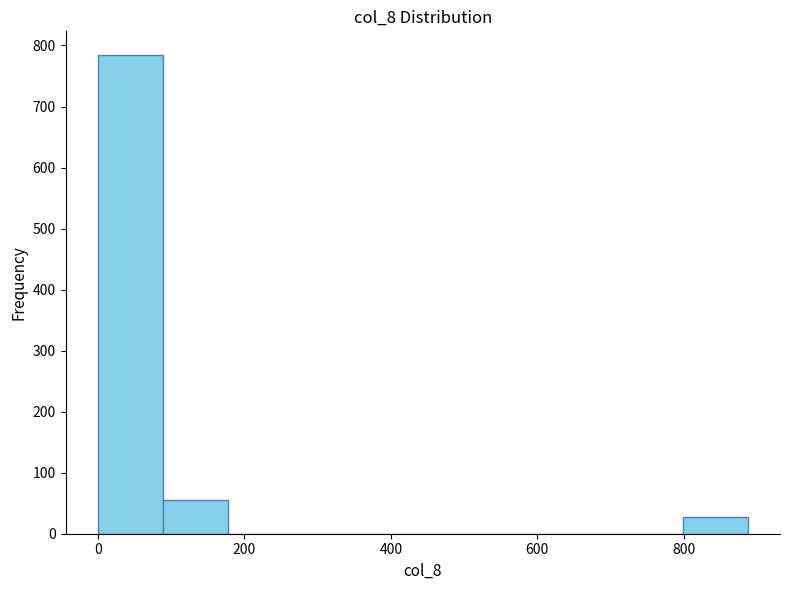

Reading left to right, list every bar in this chart as the range it spans on the x-axis followed by its height. Neither the bar edges nor the heights are printed on the chart, so give them approximately, as read against the axes.

0 to 80: 780
80 to 180: 60
180 to 260: 0
260 to 360: 0
360 to 440: 0
440 to 540: 0
540 to 620: 0
620 to 700: 0
700 to 800: 0
800 to 880: 30